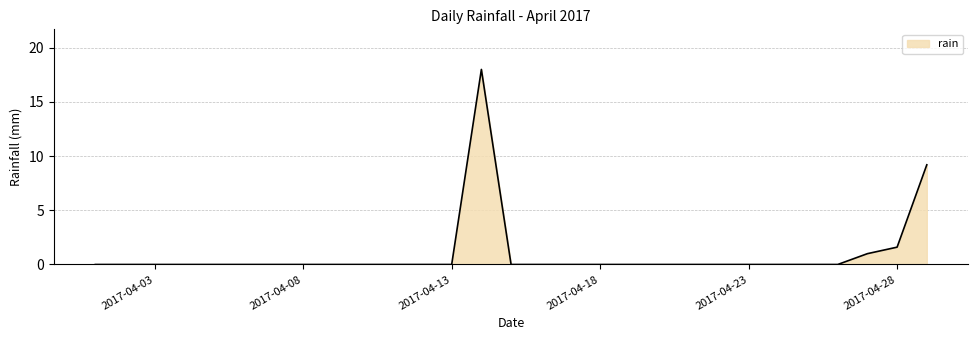

What is the average value?

1.0